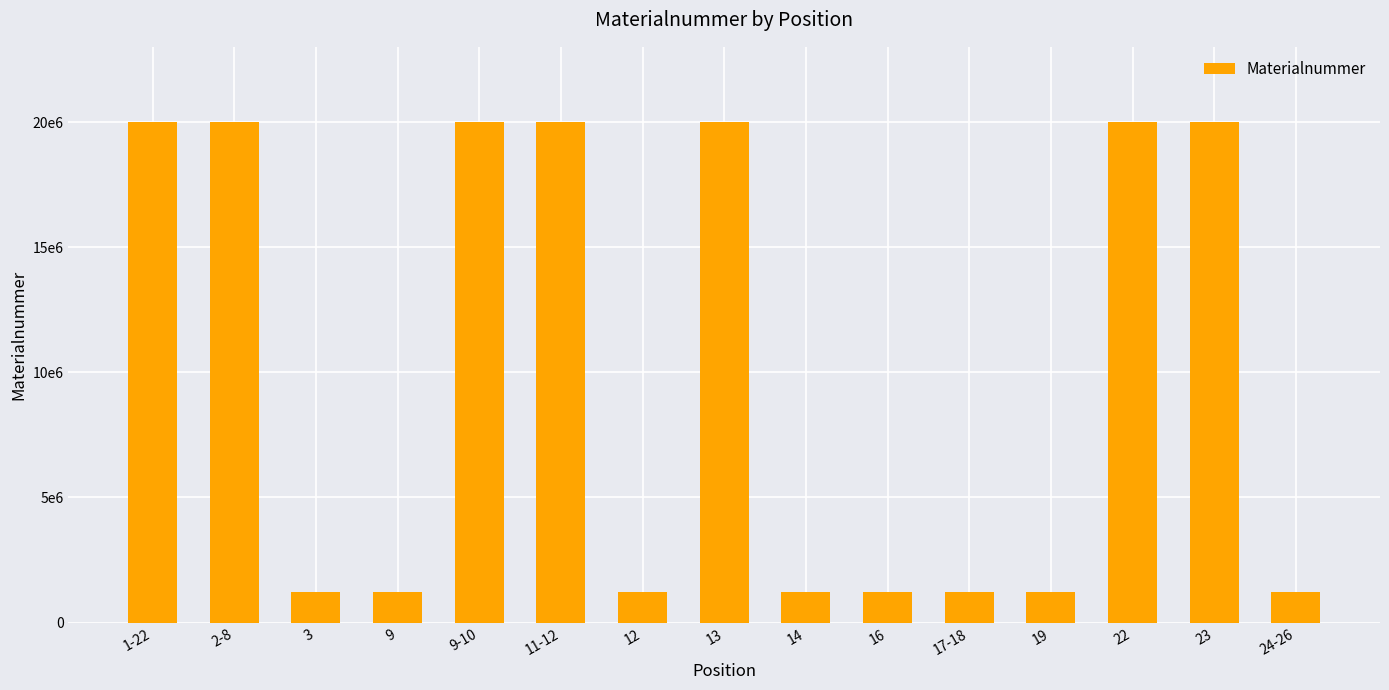

The value at 2-8 is 5140178. True or false?

False